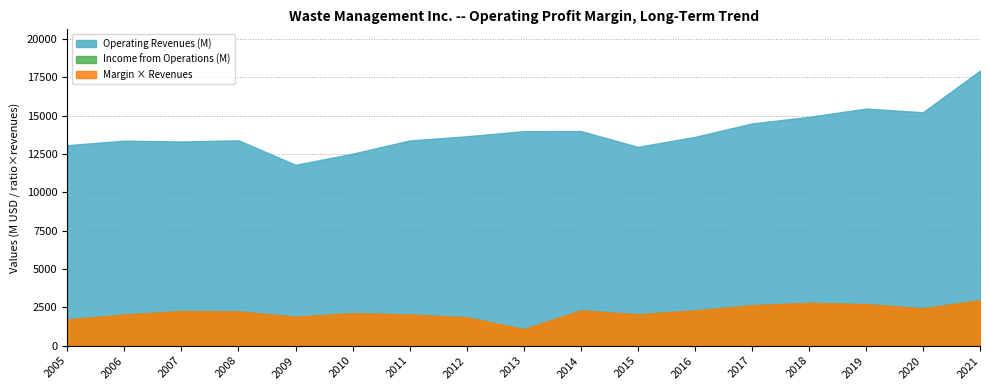

How many interior local peaks does the Operating Profit Margin series have?

4